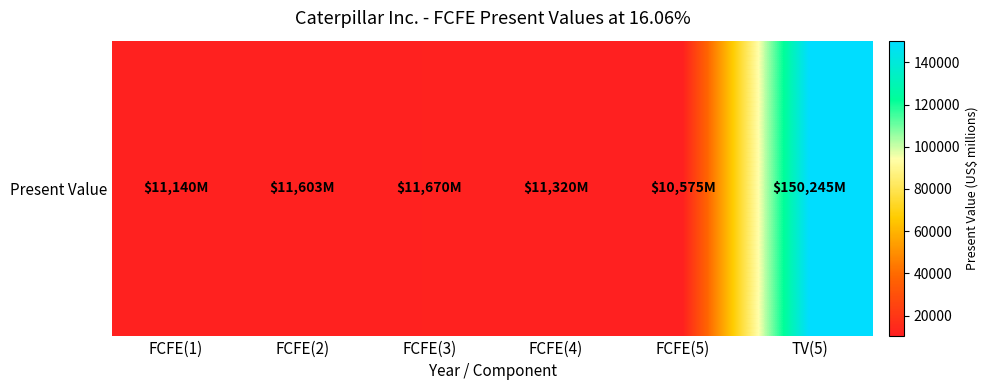

What is the difference between the maximum and minimum values?

139670